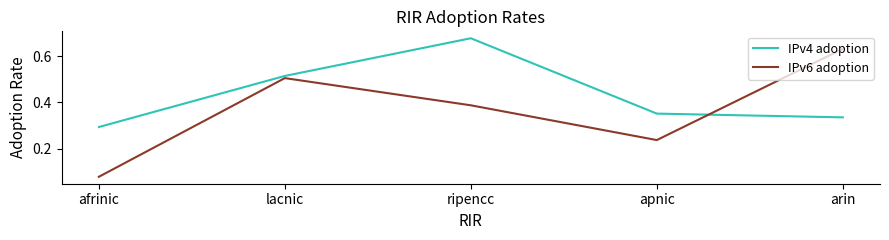

Is the value of IPv6 adoption at apnic greater than the value of IPv4 adoption at arin?

No